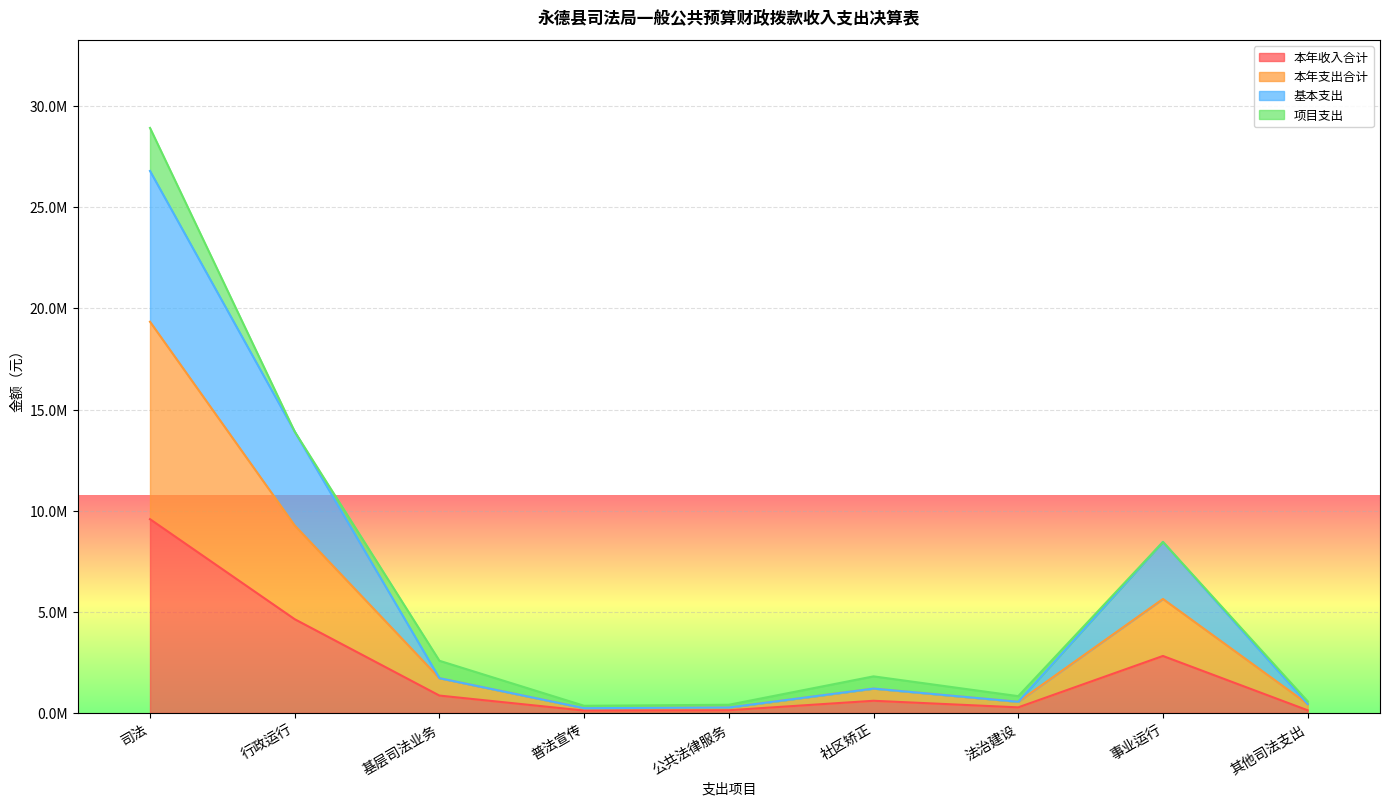

What value does the 本年支出合计 series have at 社区矫正?

1206661.9